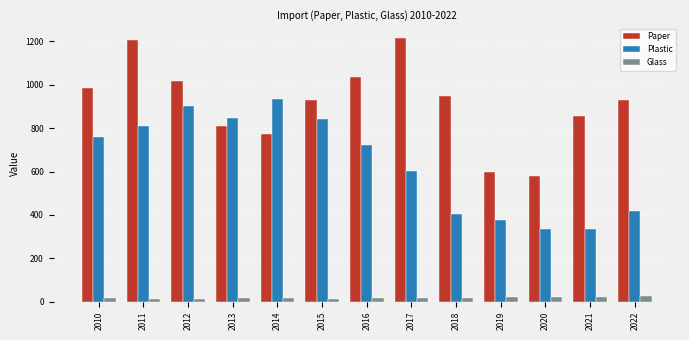

The Plastic series shows 840.1 at 2015. True or false?

True